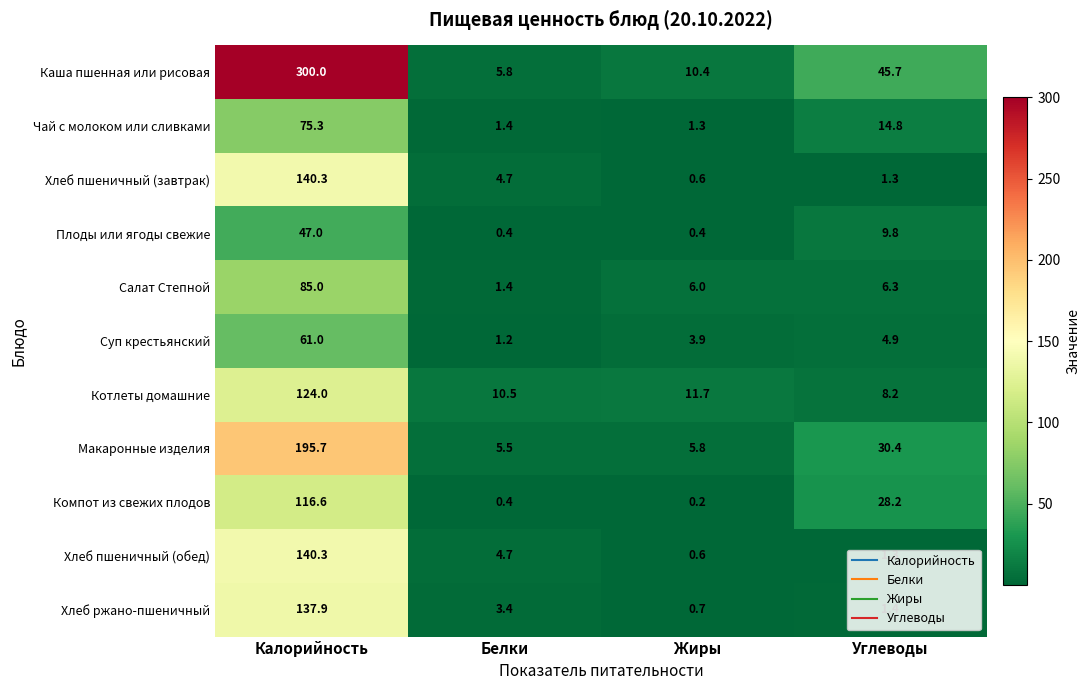

Which series has the largest total across all categories?

Каша пшенная или рисовая